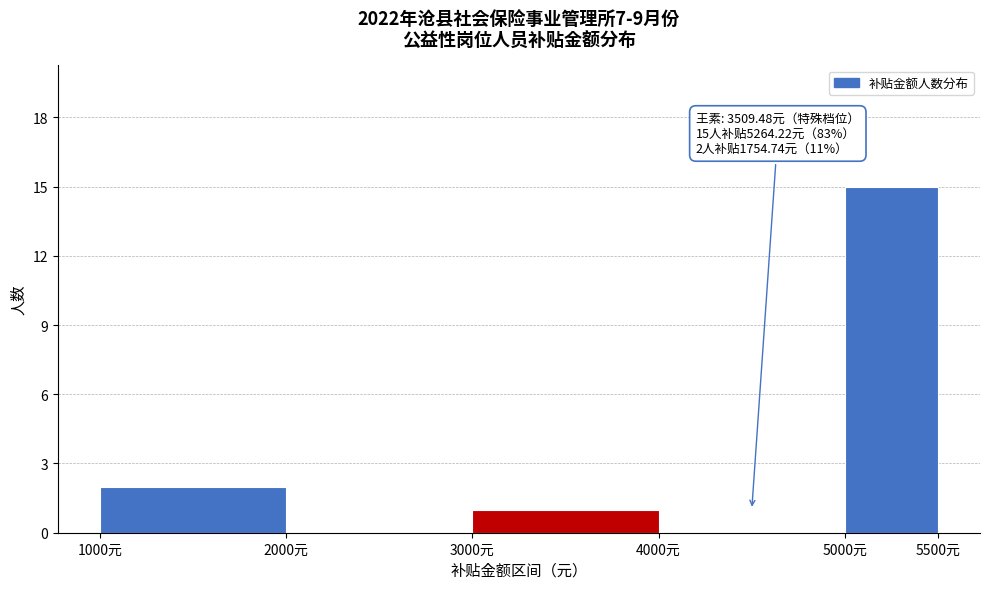

Over which range of the x-axis is the bar tallest?

5000 to 5500